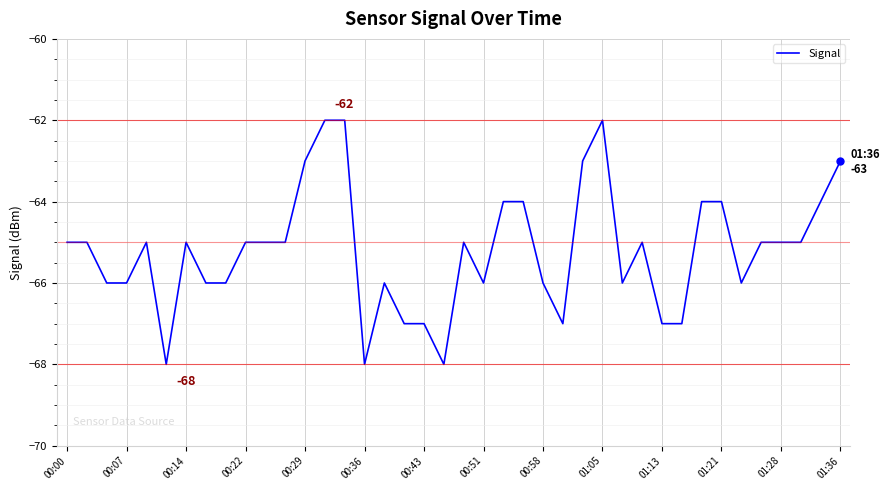

What is the difference between the maximum and minimum values?

6